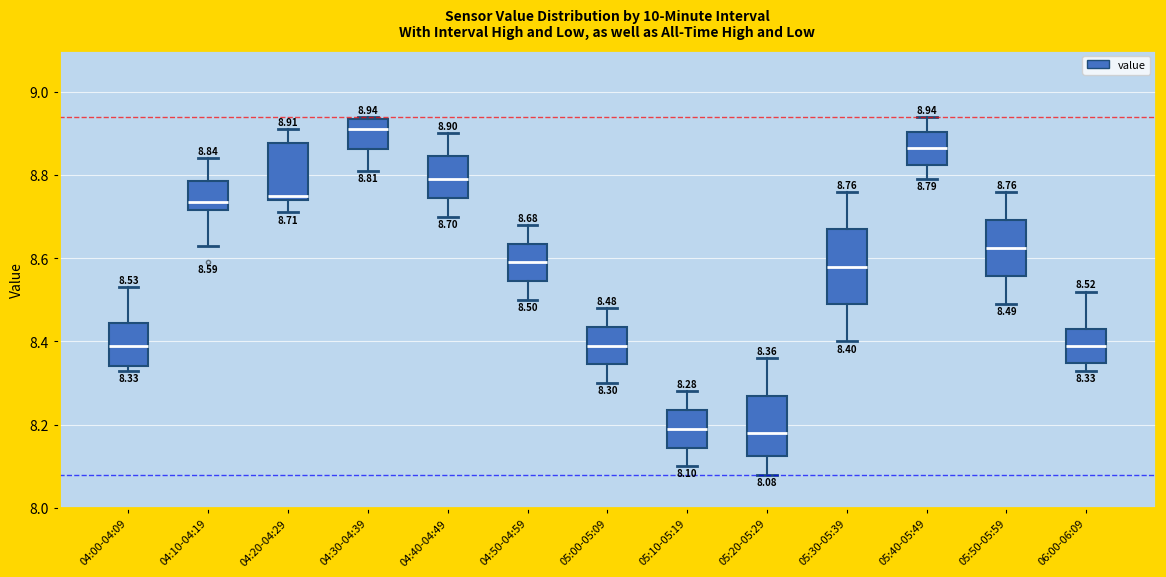

Which box has the highest median line?

04:30-04:39